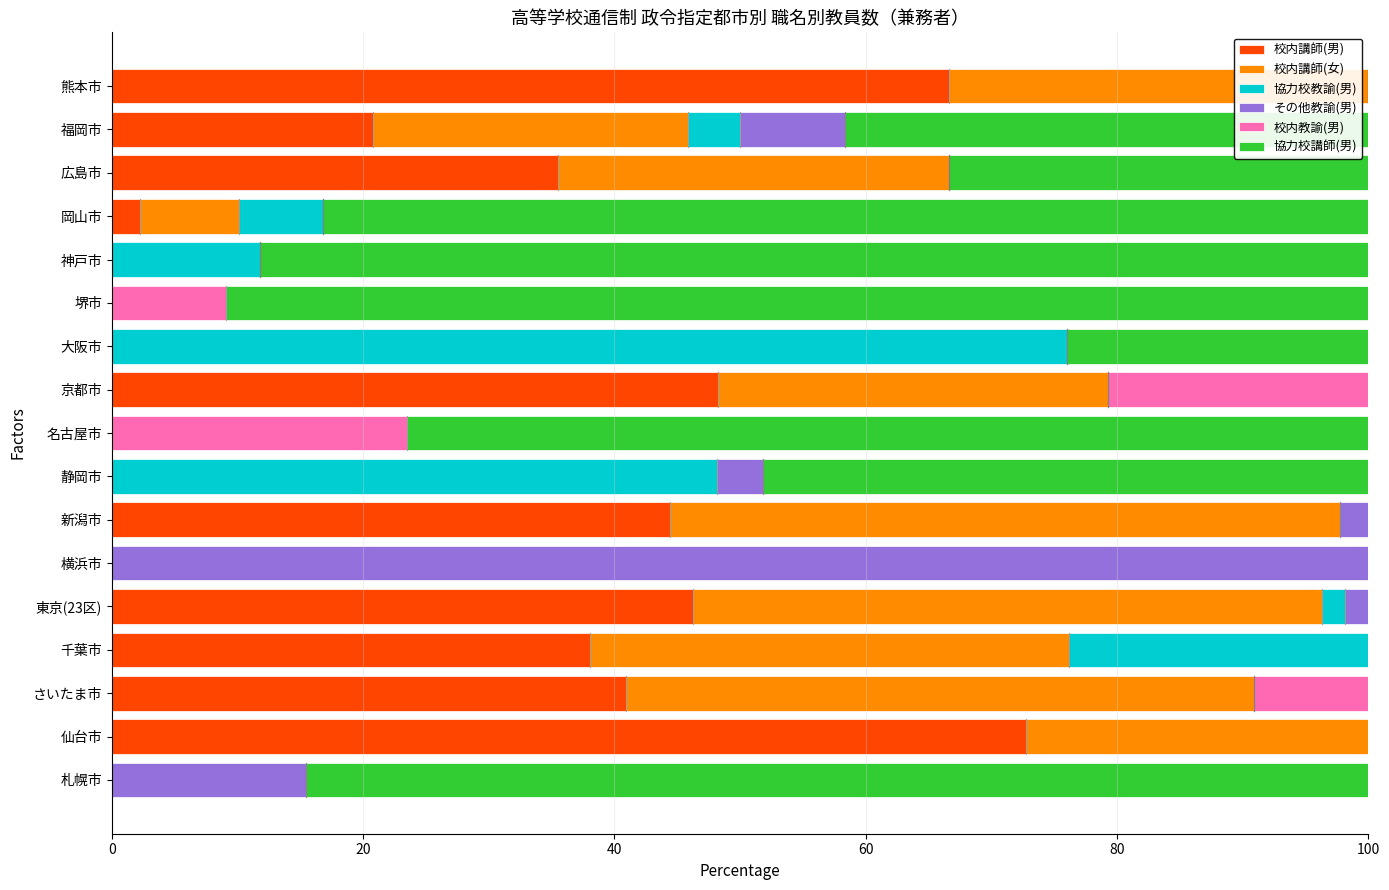

What is the sum of all 校内講師(男) values?

416.1